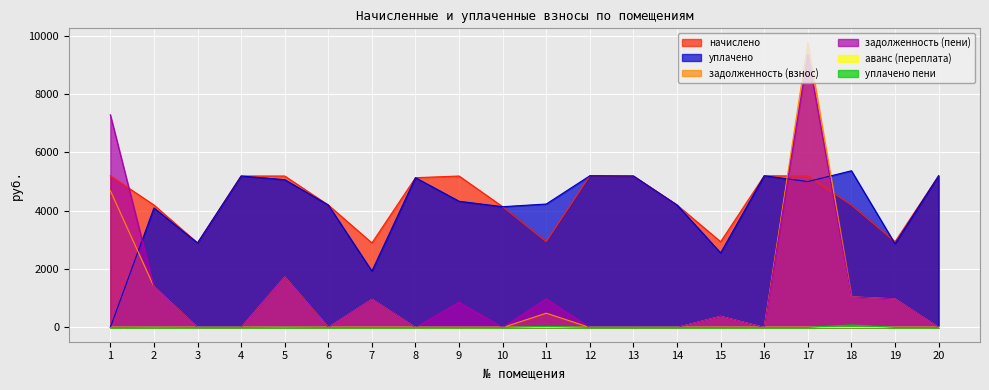

Is it true that задолженность (пени) equals 2387.5 at 2?

False